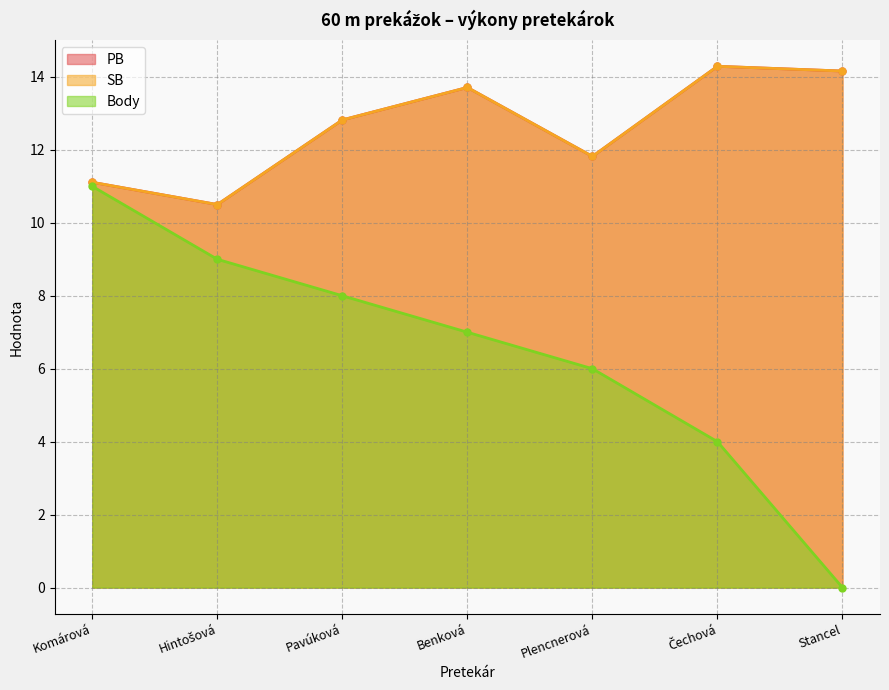

Rank the series by their maximum value, from highest to lowest.

PB, SB, Body